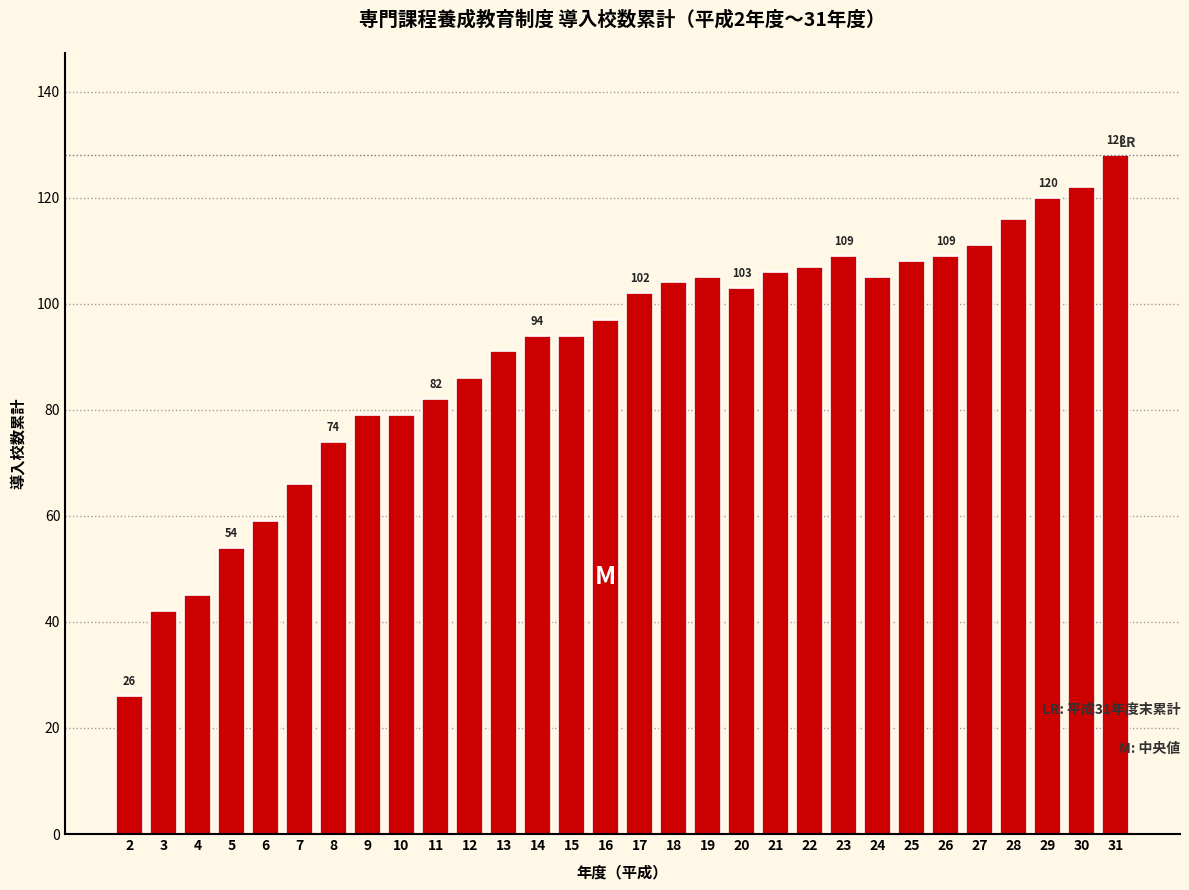

Reading left to right, extract all data points from this chart.

26	42	45	54	59	66	74	79	79	82	86	91	94	94	97	102	104	105	103	106	107	109	105	108	109	111	116	120	122	128